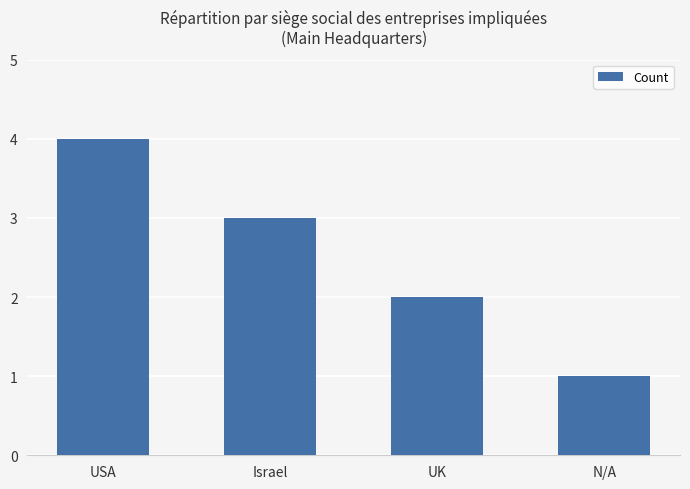

What is the label of the 4th bar from the left?

N/A